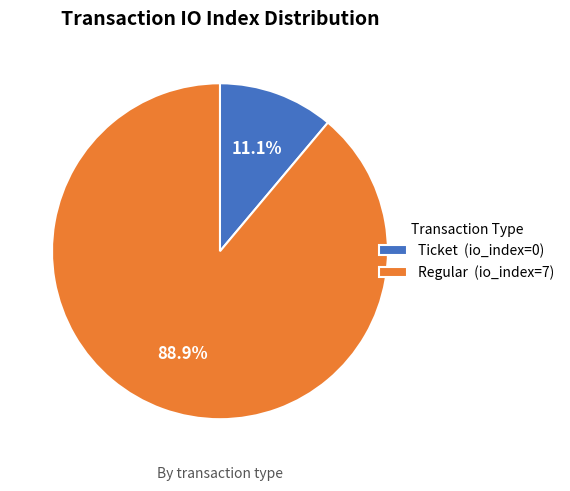

How many segments does this pie chart have?

2